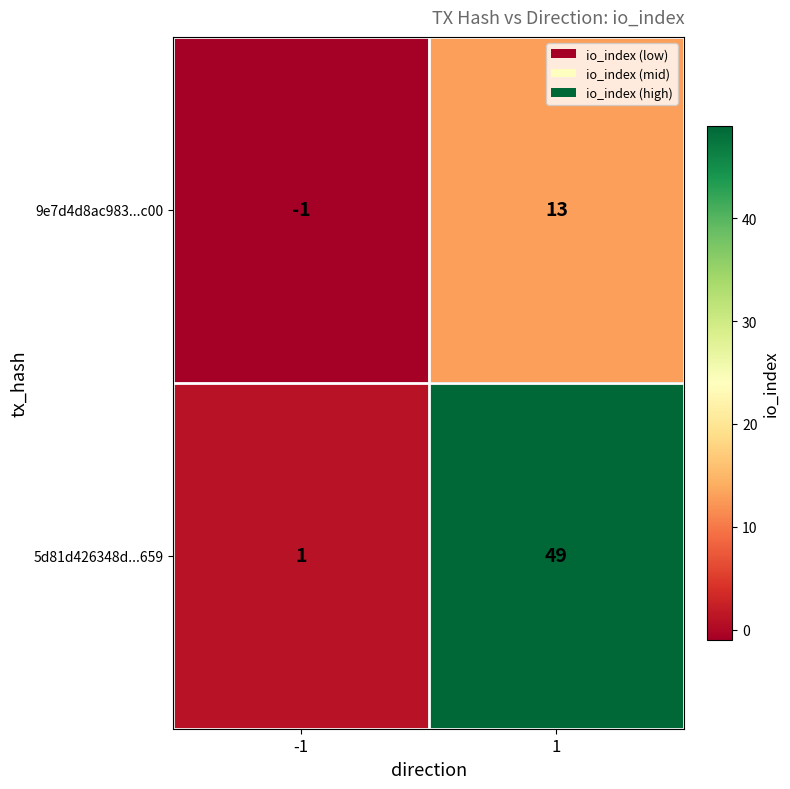

Reading right to left, extract all data points from this chart.

9e7d4d8ac983...c00: 1=13	-1=-1
5d81d426348d...659: 1=49	-1=1